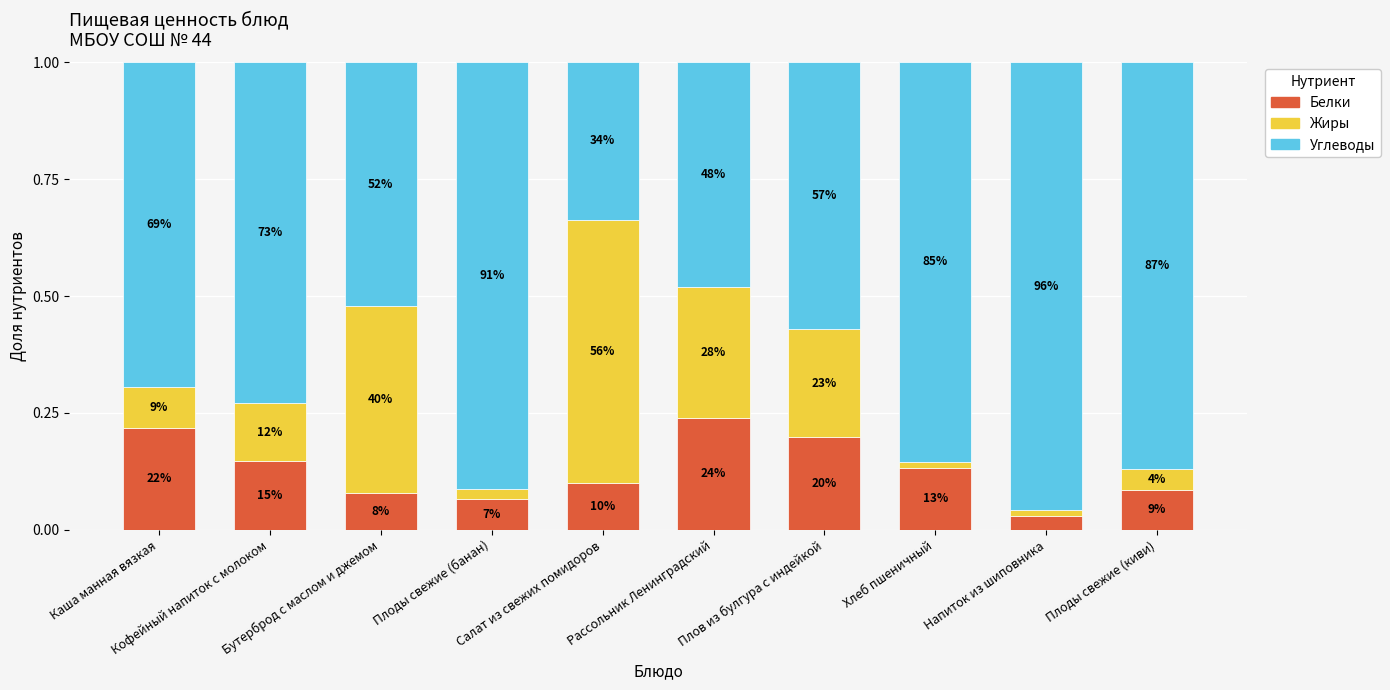

What is the sum of the Жиры values at Кофейный напиток с молоком and Каша манная вязкая?

0.2